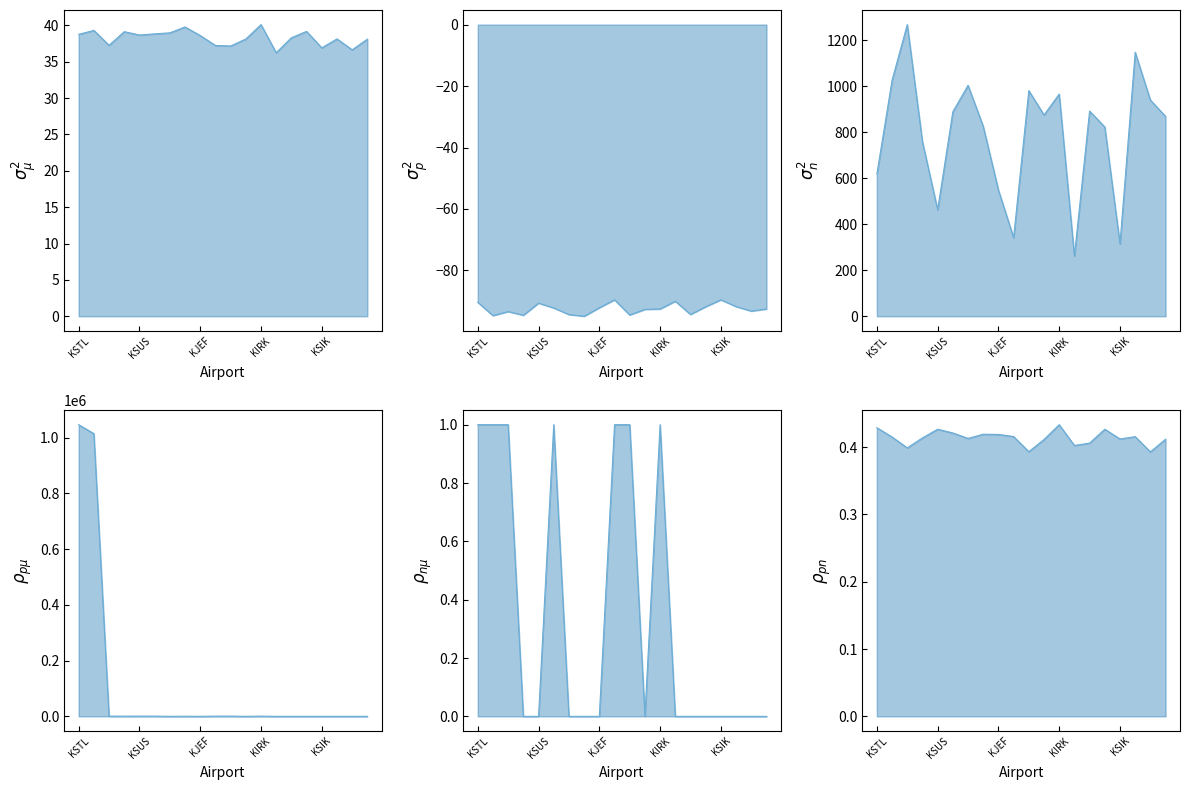

Which series has the largest range (max minus min)?

score